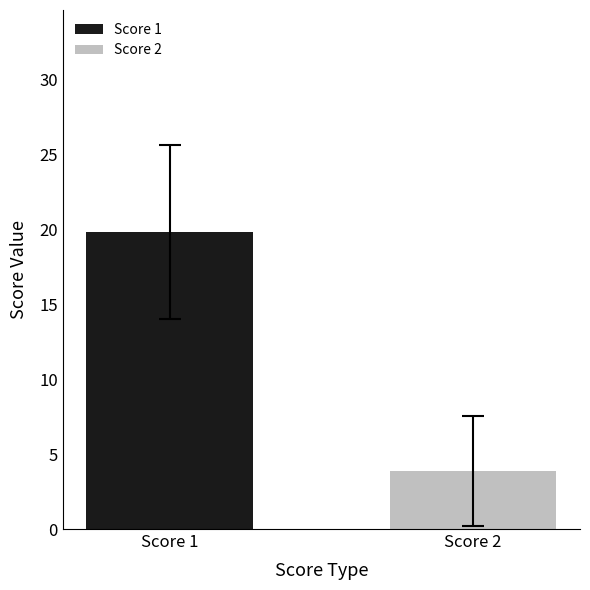

What are all the series names shown in the legend?

Score 1, Score 2